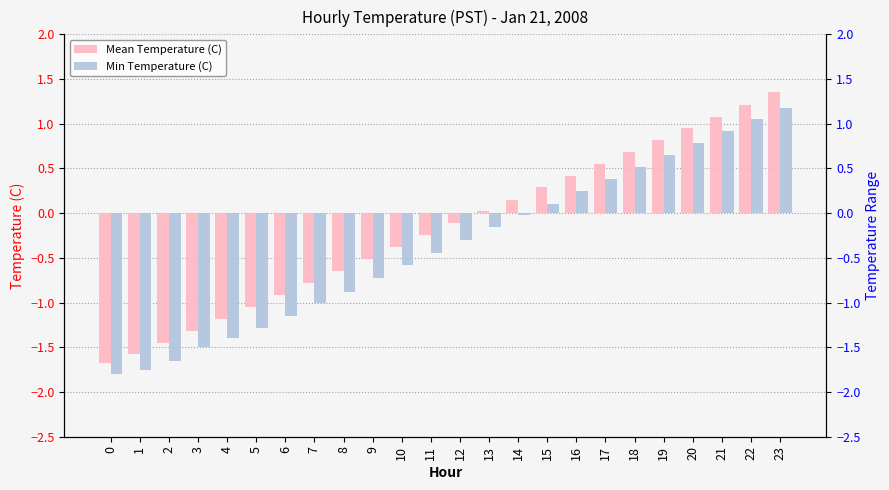

What is the difference between the maximum and second lowest values in the Min Temperature (C) series?

2.9